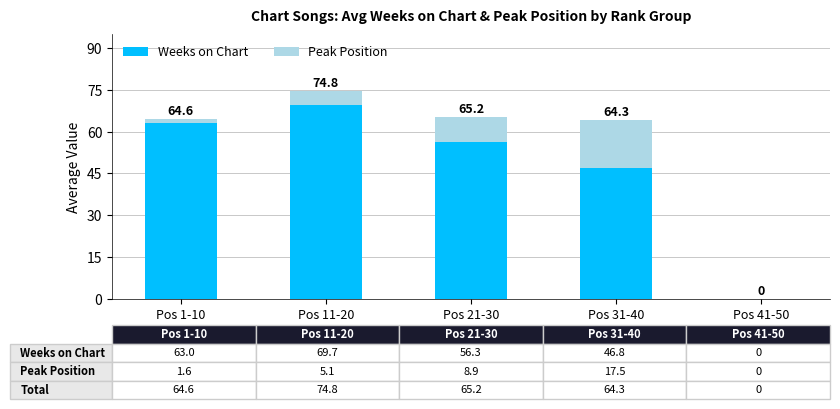

Between Pos 1-10 and Pos 41-50, which is larger?

Pos 1-10